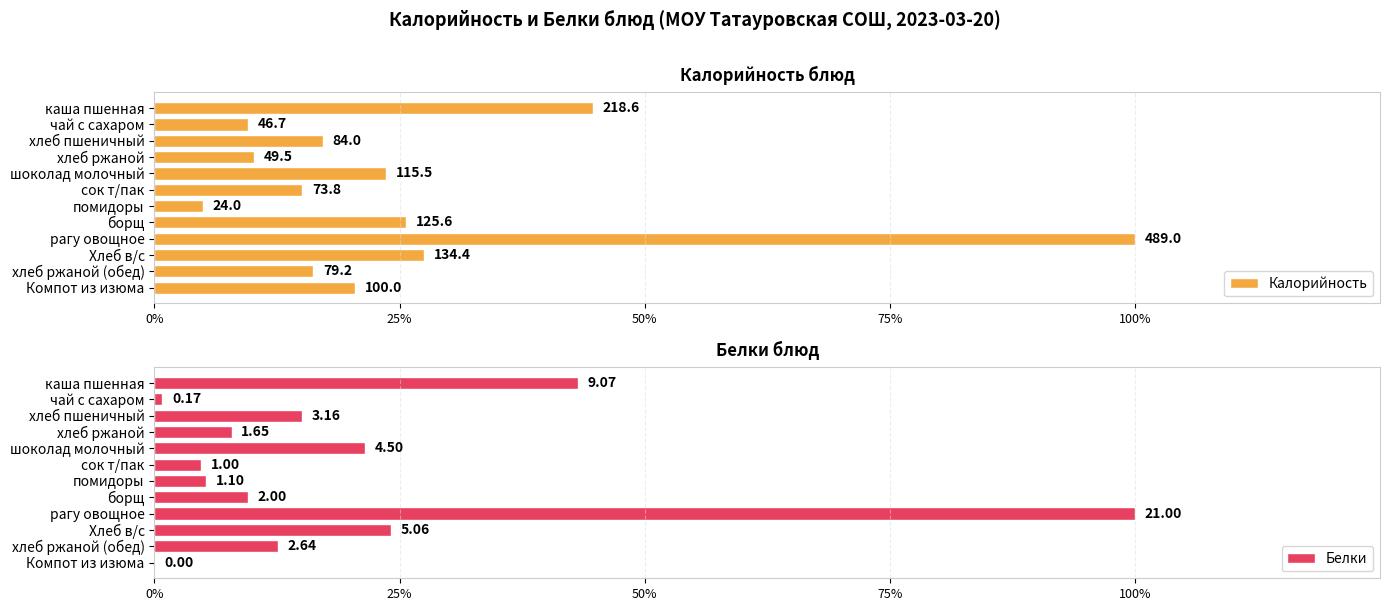

Reading left to right, list all the values displayed in this chart.

Калорийность: 218.6	46.7	84.0	49.5	115.5	73.8	24.0	125.6	489.0	134.4	79.2	100.0
Белки: 9.1	0.2	3.2	1.6	4.5	1.0	1.1	2.0	21.0	5.1	2.6	0.0